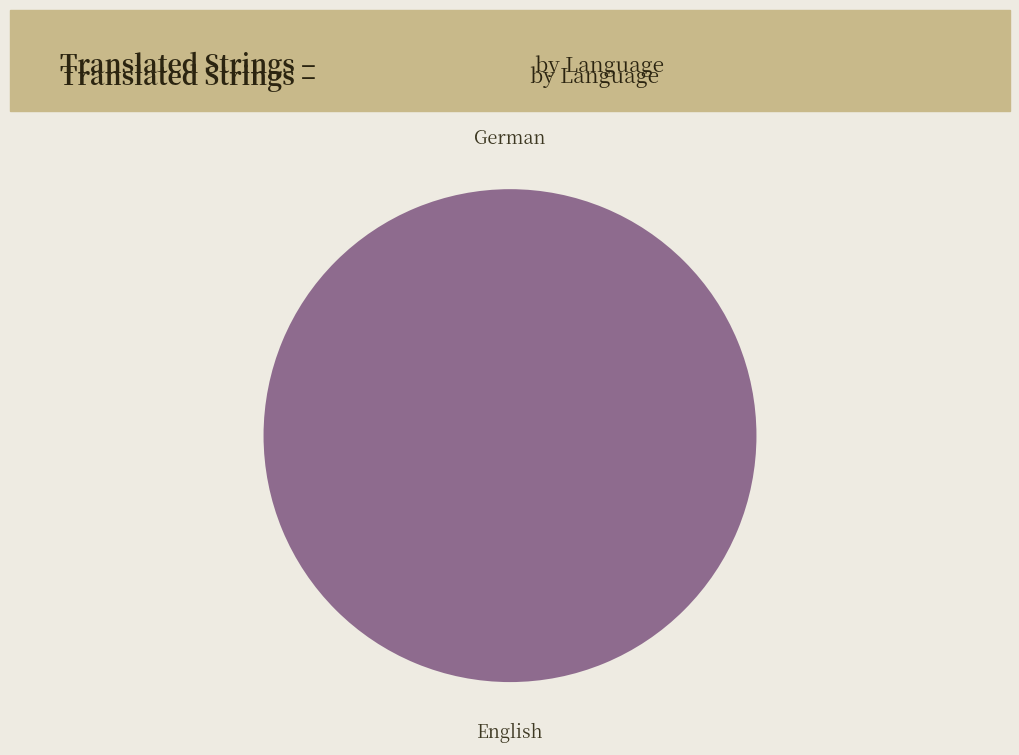

What is the change in value from German to English?

+28